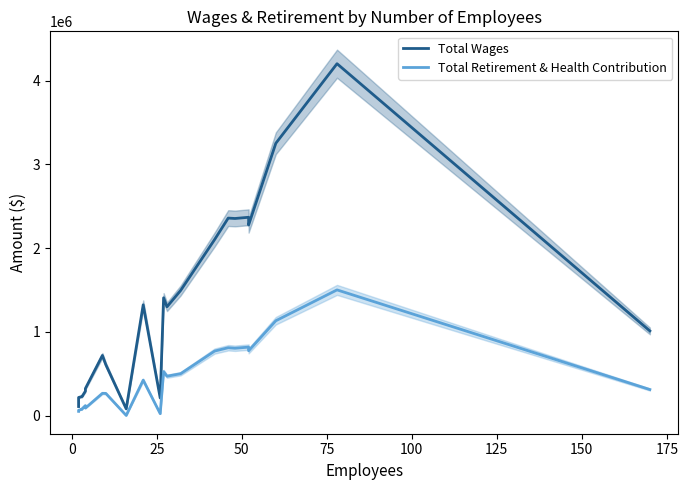

How many lines are shown in the chart?

2